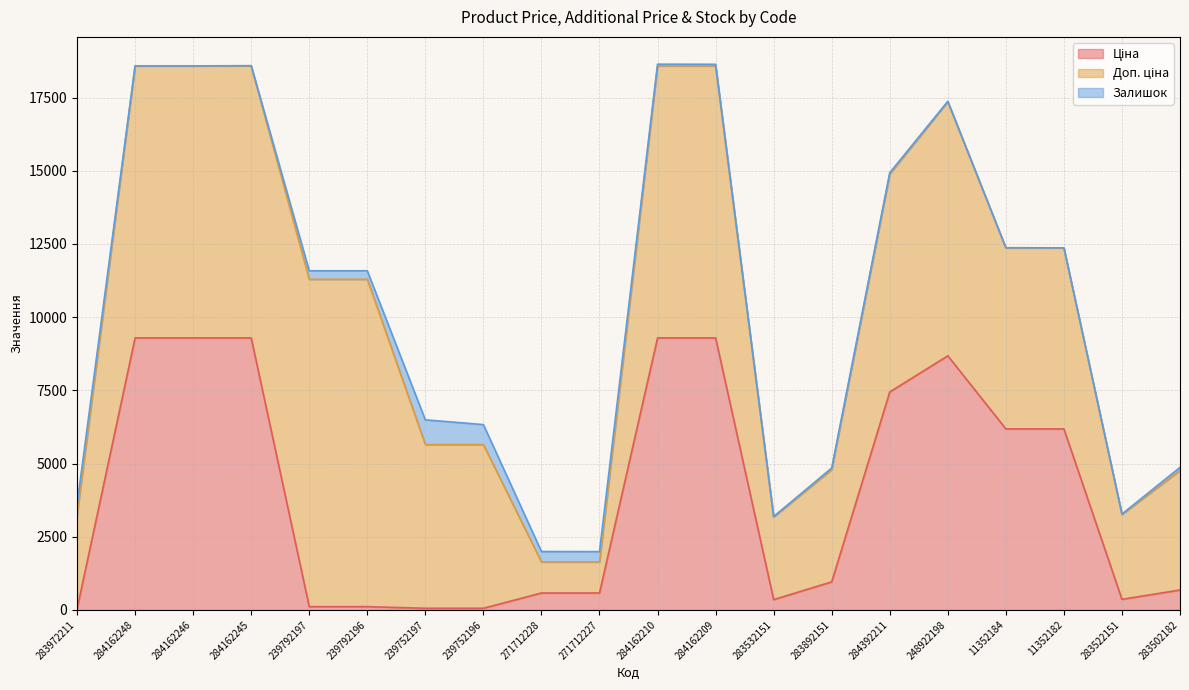

What is the total value across all series at 283892151?

4847.2